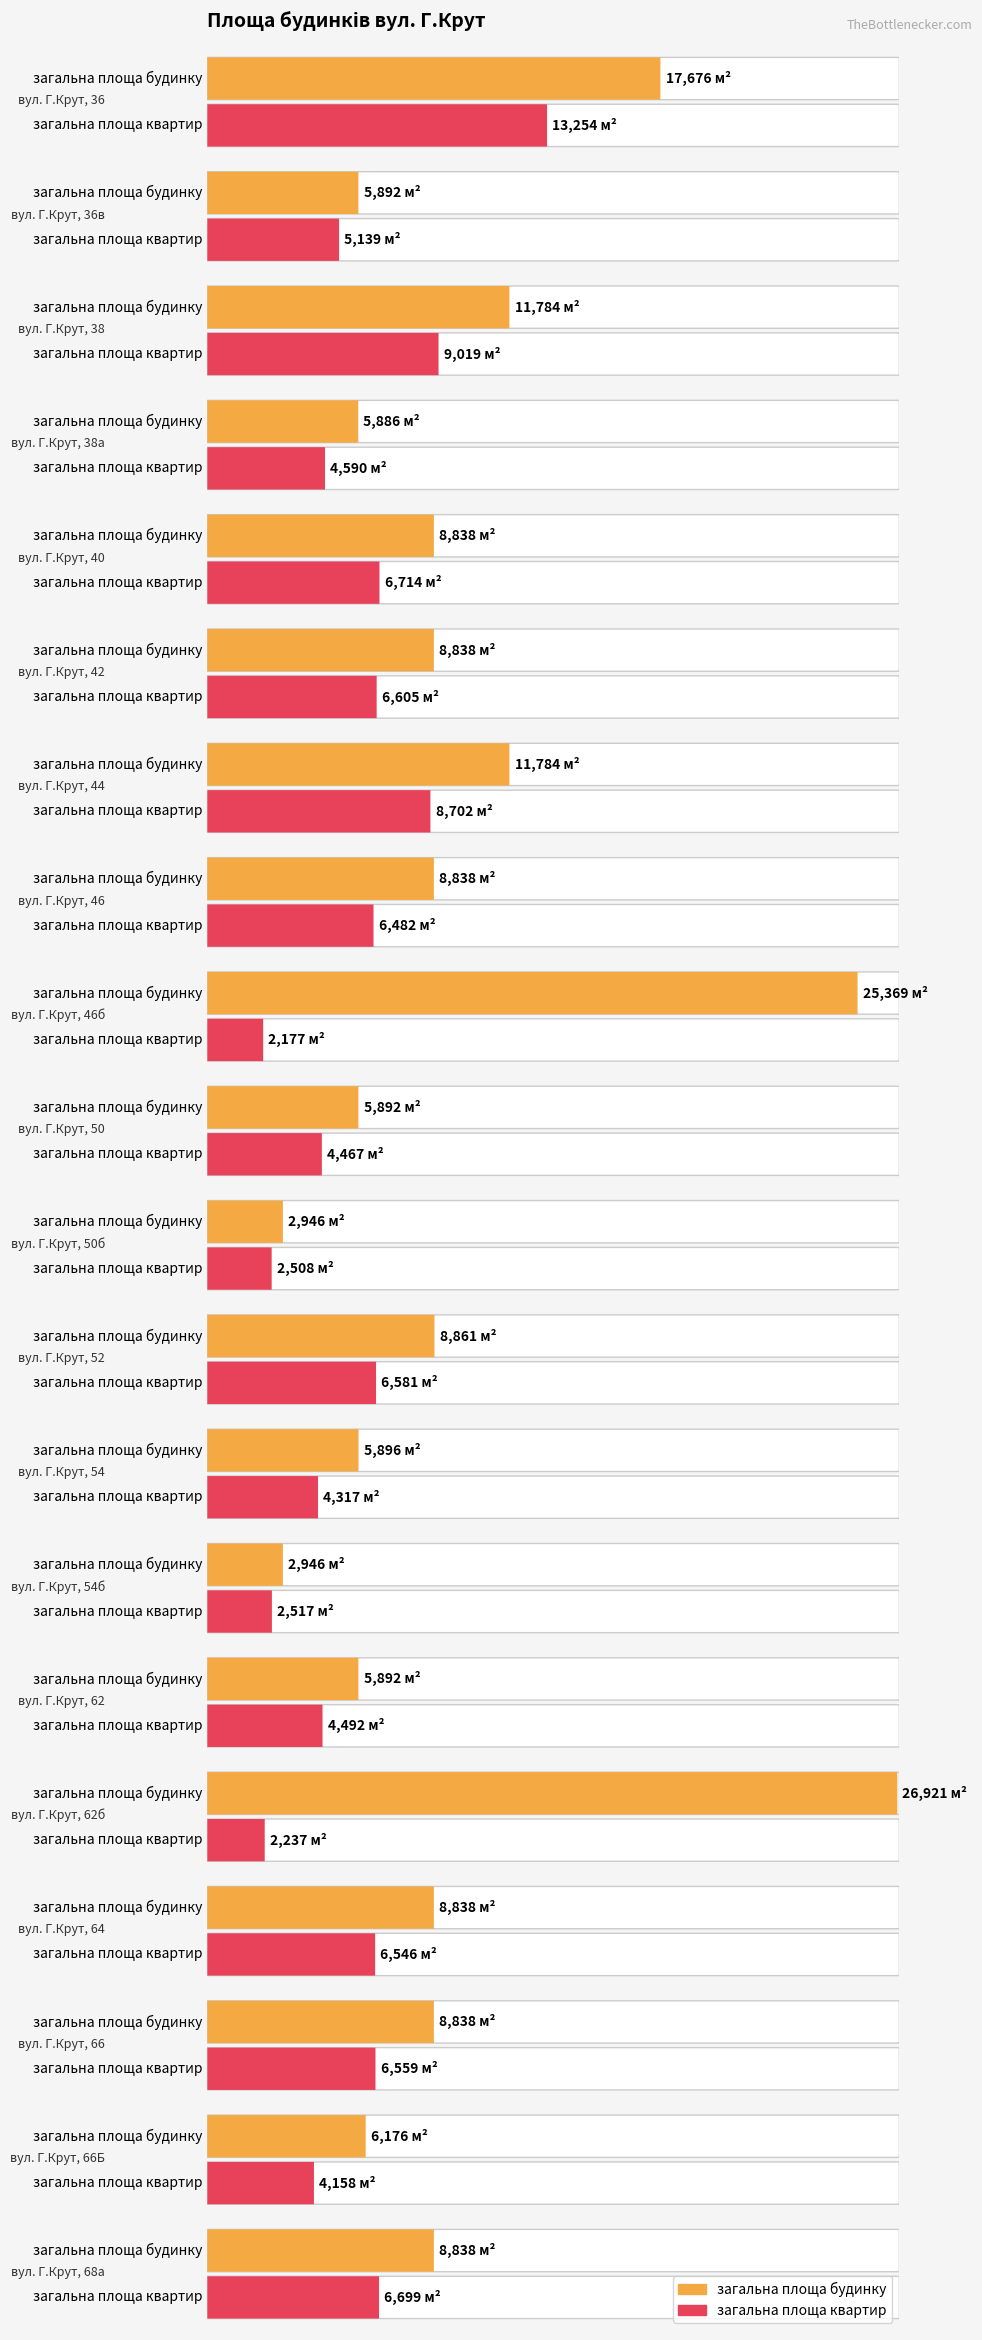

Rank the series by their average value, from lowest to highest.

загальна площа квартир, загальна площа будинку